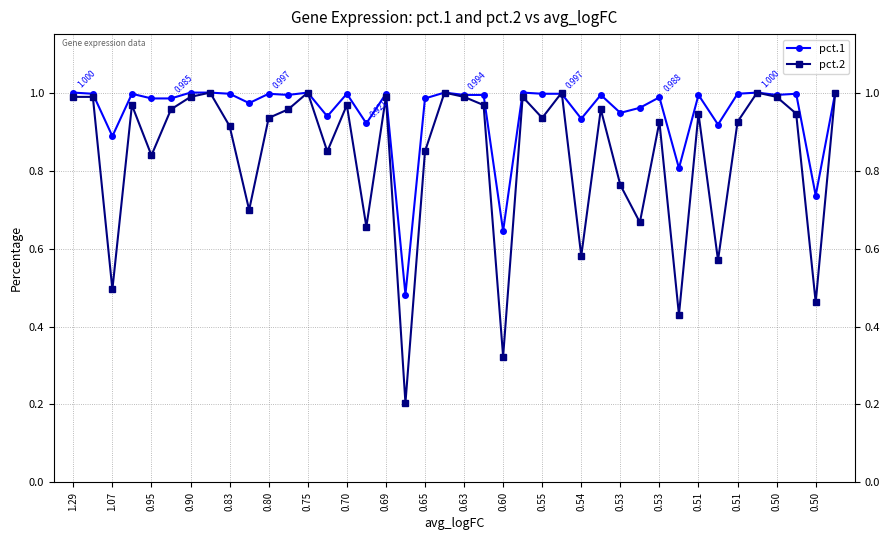

What is the sum of all pct.1 values?

38.0